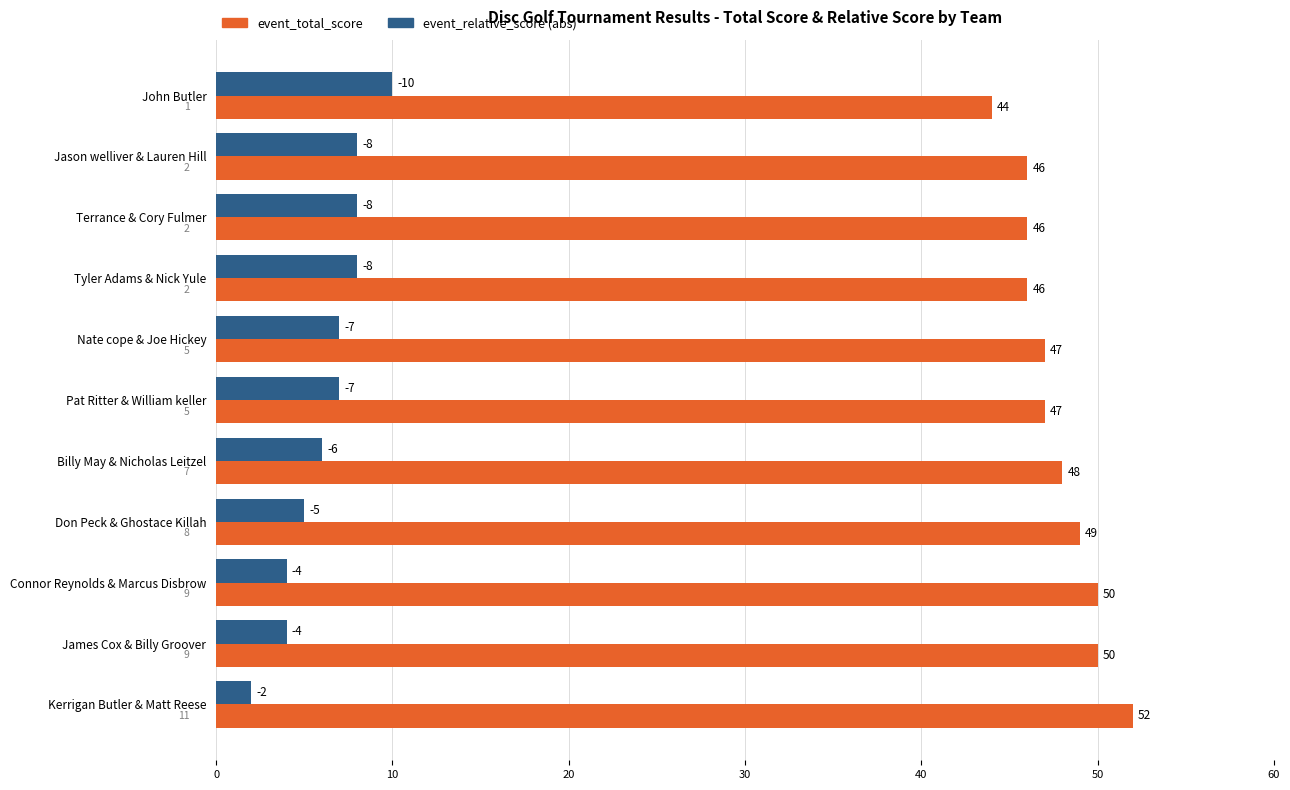

Which category has the highest value across all series?

Kerrigan Butler & Matt Reese